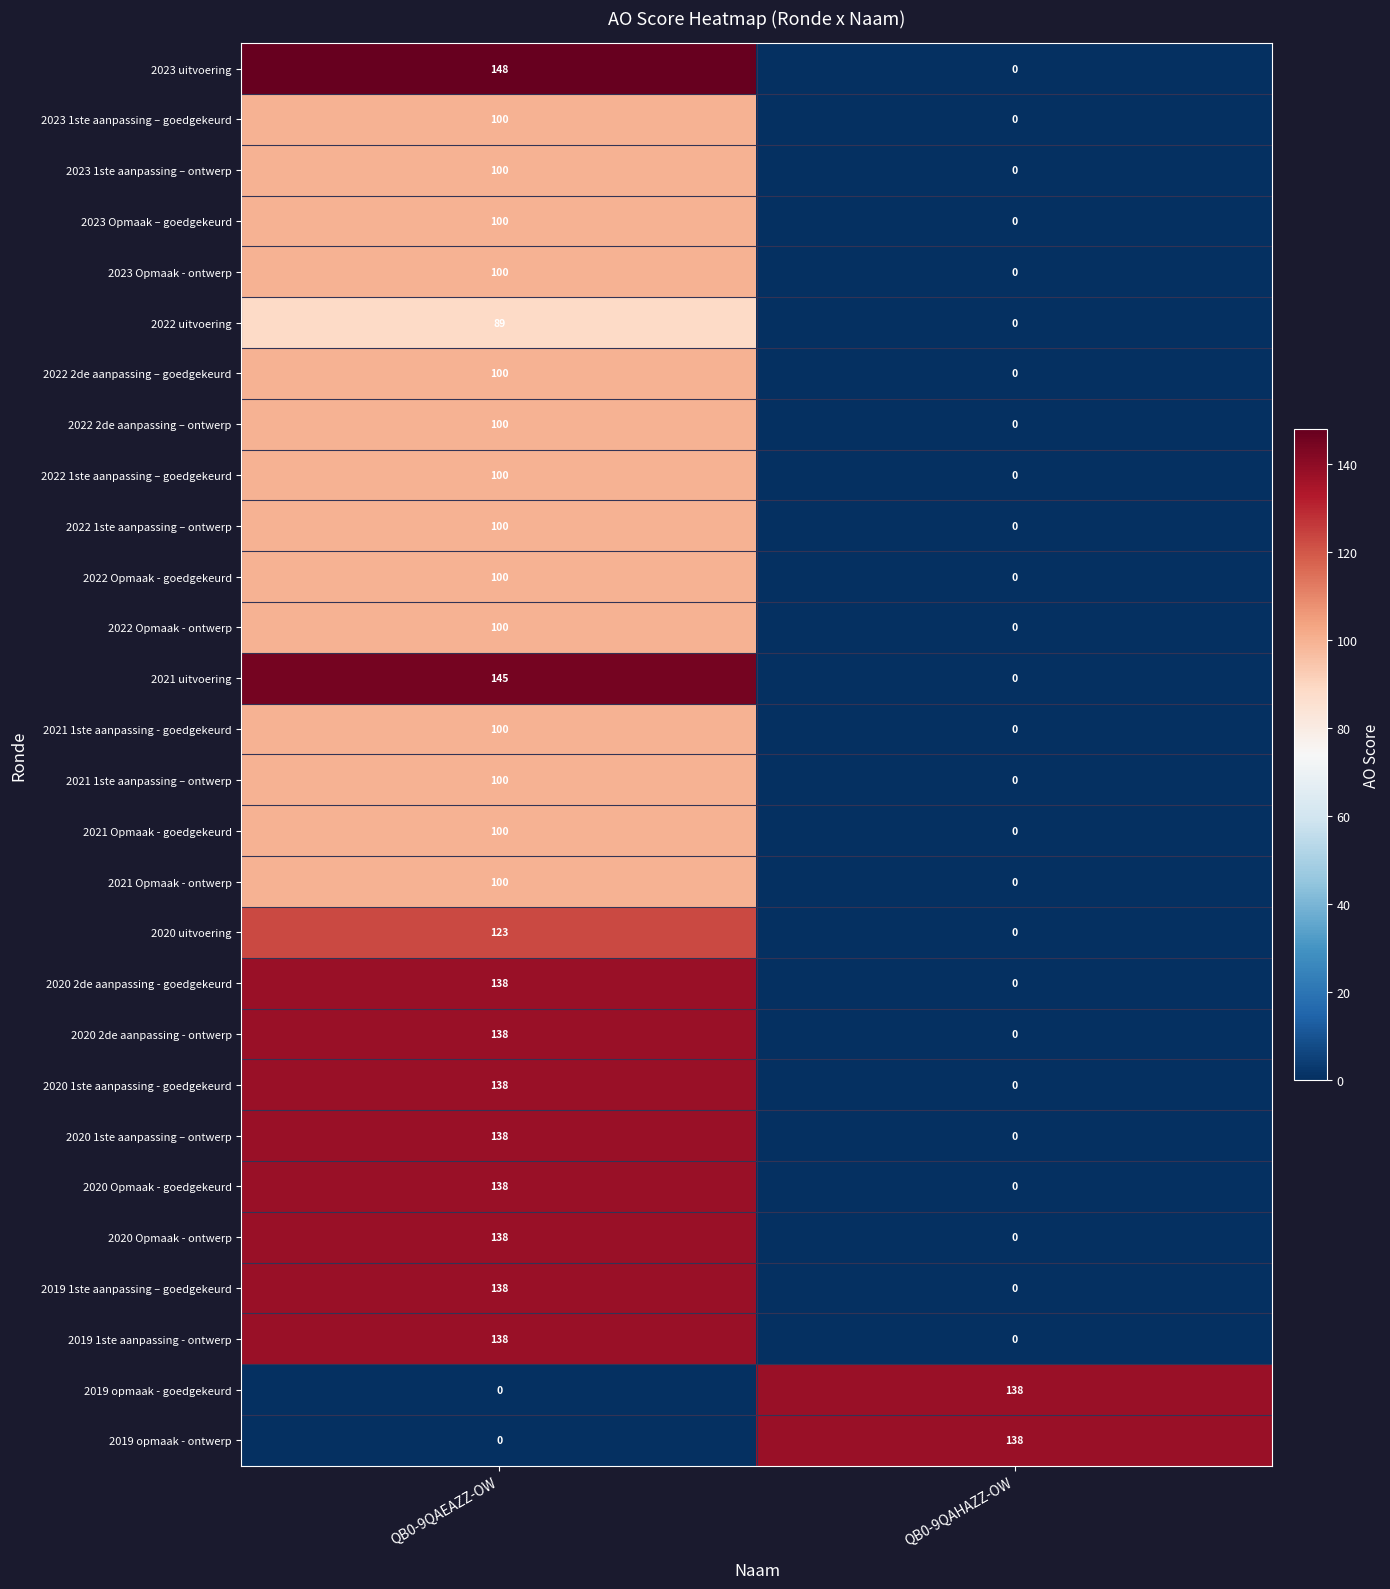

What is the difference between the 2020 1ste aanpassing – ontwerp values at QB0-9QAHAZZ-OW and QB0-9QAEAZZ-OW?

138